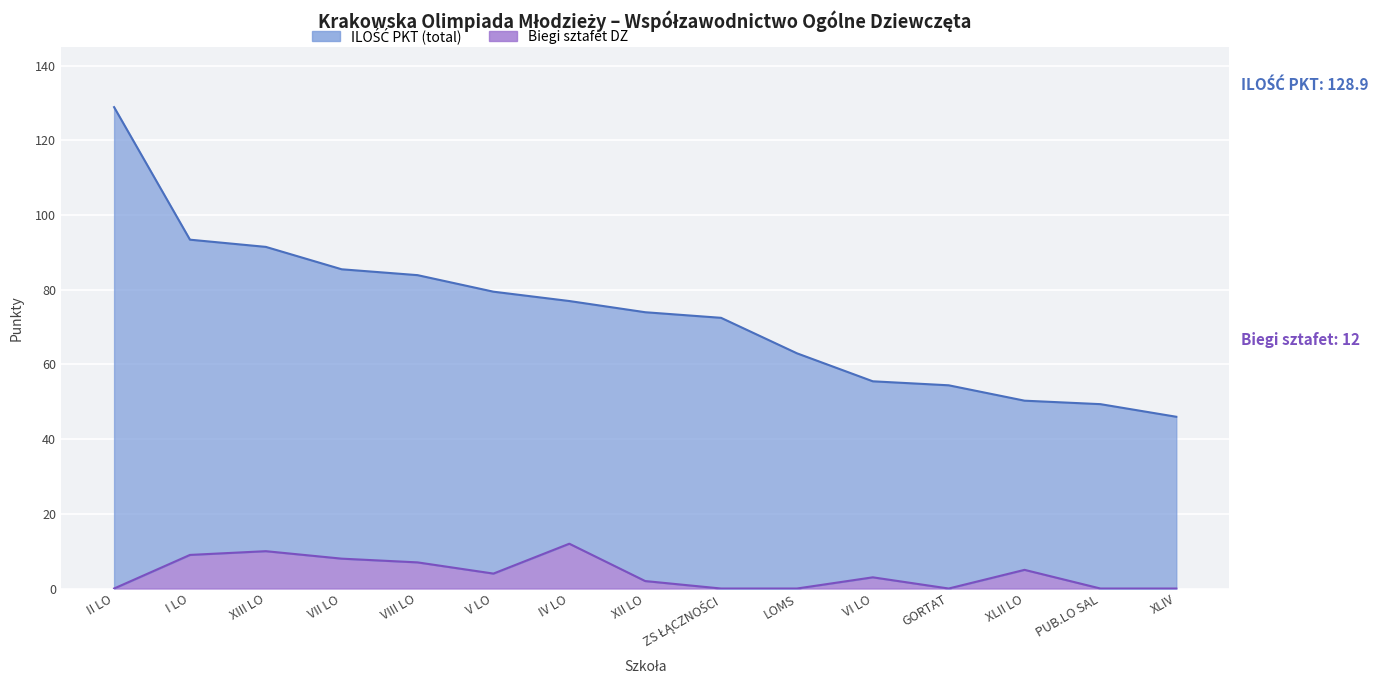

What is the maximum value for Biegi sztafet DZ?

12.0